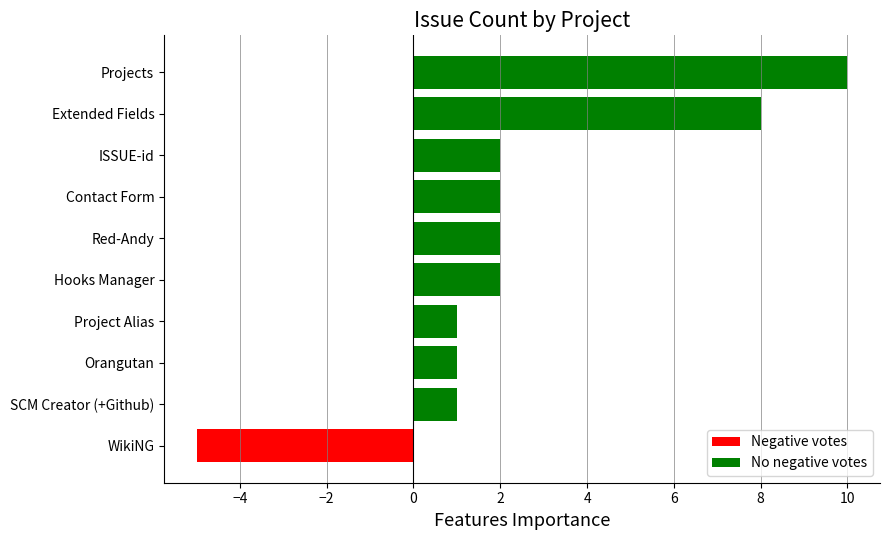

What is the change in value from WikiNG to Hooks Manager?

+7